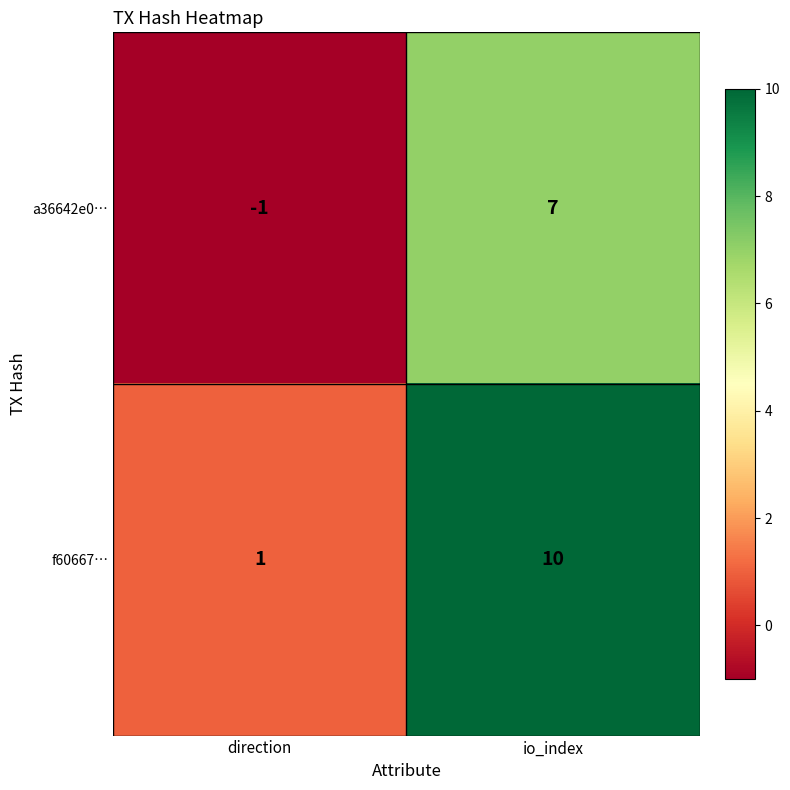

The f60667… series shows 10 at io_index. True or false?

True